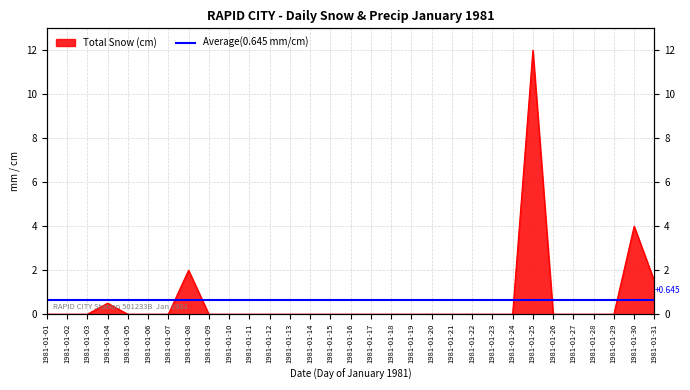

Rank the categories by value from highest to lowest.

1981-01-25, 1981-01-30, 1981-01-08, 1981-01-31, 1981-01-04, 1981-01-01, 1981-01-02, 1981-01-03, 1981-01-05, 1981-01-06, 1981-01-07, 1981-01-09, 1981-01-10, 1981-01-11, 1981-01-12, 1981-01-13, 1981-01-14, 1981-01-15, 1981-01-16, 1981-01-17, 1981-01-18, 1981-01-19, 1981-01-20, 1981-01-21, 1981-01-22, 1981-01-23, 1981-01-24, 1981-01-26, 1981-01-27, 1981-01-28, 1981-01-29